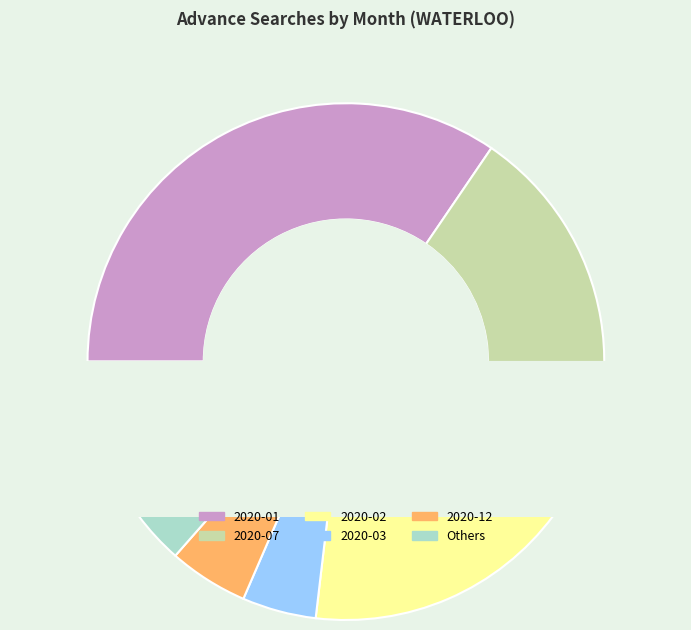

Which slice is the largest?

2020-01